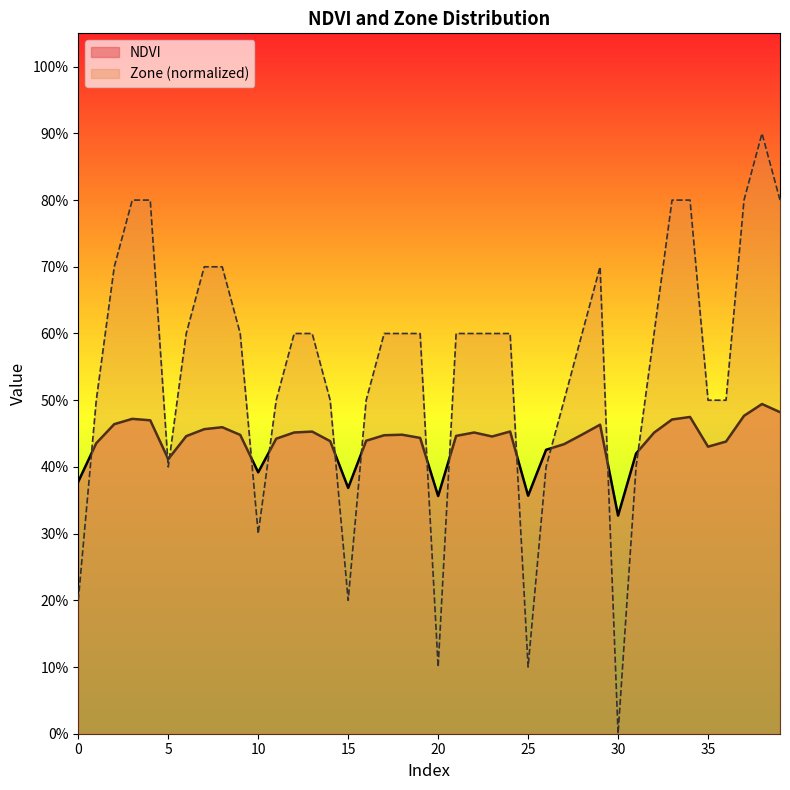

Reading right to left, list all the values displayed in this chart.

NDVI: 39=0.5	38=0.5	37=0.5	36=0.4	35=0.4	34=0.5	33=0.5	32=0.5	31=0.4	30=0.3	29=0.5	28=0.4	27=0.4	26=0.4	25=0.4	24=0.5	23=0.4	22=0.5	21=0.4	20=0.4	19=0.4	18=0.4	17=0.4	16=0.4	15=0.4	14=0.4	13=0.5	12=0.5	11=0.4	10=0.4	9=0.4	8=0.5	7=0.5	6=0.4	5=0.4	4=0.5	3=0.5	2=0.5	1=0.4	0=0.4
Zone: 39=0.8	38=0.9	37=0.8	36=0.5	35=0.5	34=0.8	33=0.8	32=0.6	31=0.4	30=0.0	29=0.7	28=0.6	27=0.5	26=0.4	25=0.1	24=0.6	23=0.6	22=0.6	21=0.6	20=0.1	19=0.6	18=0.6	17=0.6	16=0.5	15=0.2	14=0.5	13=0.6	12=0.6	11=0.5	10=0.3	9=0.6	8=0.7	7=0.7	6=0.6	5=0.4	4=0.8	3=0.8	2=0.7	1=0.5	0=0.2